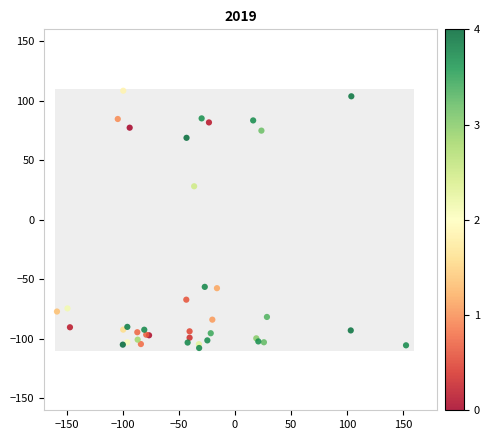

What Y value in the scatter plot is closest to 0?

28.2